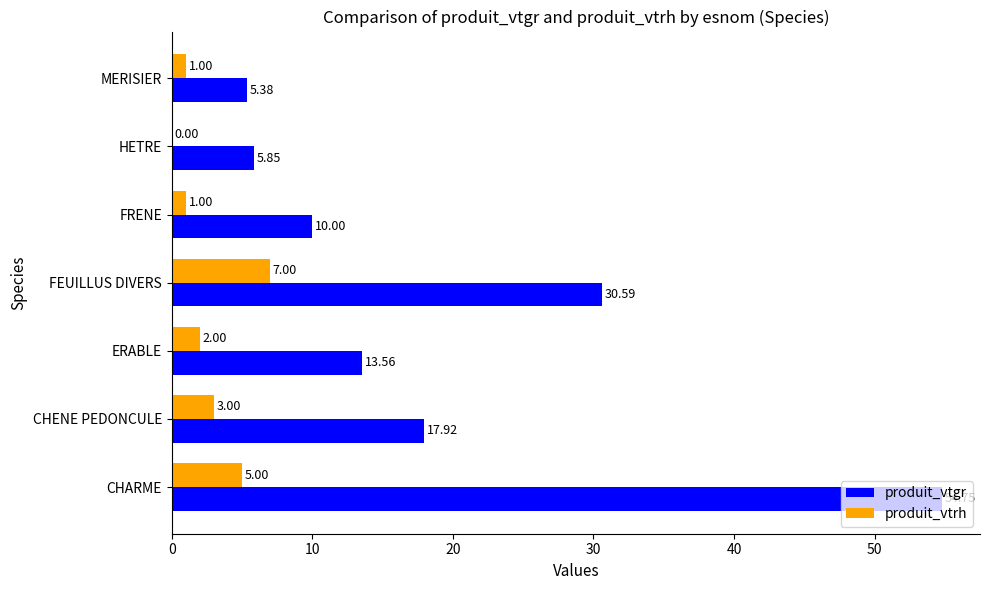

Between CHENE PEDONCULE and FEUILLUS DIVERS, which series saw the biggest shift?

produit_vtgr